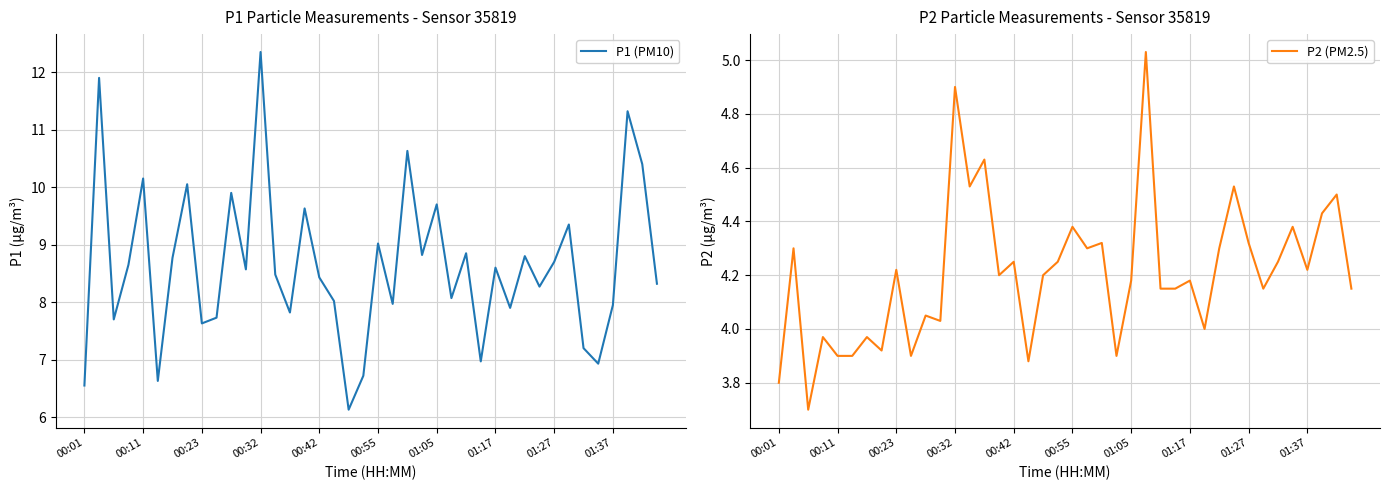

Which series has the largest total across all categories?

P1 (PM10)